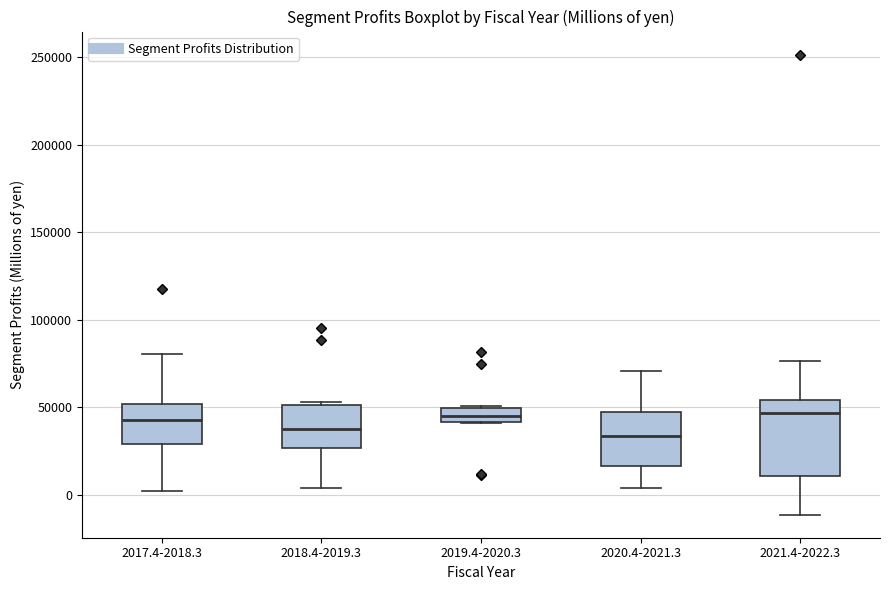

Reading left to right, read every box against the y-axis: the position of its median line, the range the box covers, and the ends of its whiskers. The values are not printed on the chart, so give them approximately, as read against the axis.

2017.4-2018.3: median 45000, box 30000 to 50000, whiskers 0 to 80000
2018.4-2019.3: median 40000, box 25000 to 50000, whiskers 5000 to 55000
2019.4-2020.3: median 45000, box 40000 to 50000, whiskers 40000 to 50000
2020.4-2021.3: median 35000, box 15000 to 50000, whiskers 5000 to 70000
2021.4-2022.3: median 45000, box 10000 to 55000, whiskers -10000 to 75000